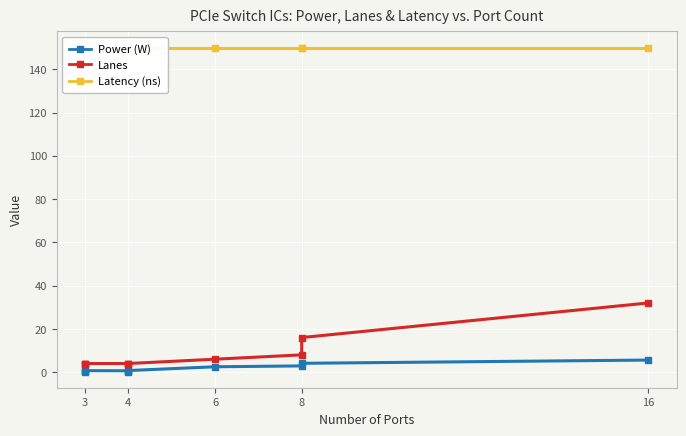

What is the value of the Power (W) point at the 3rd from the left?

0.7